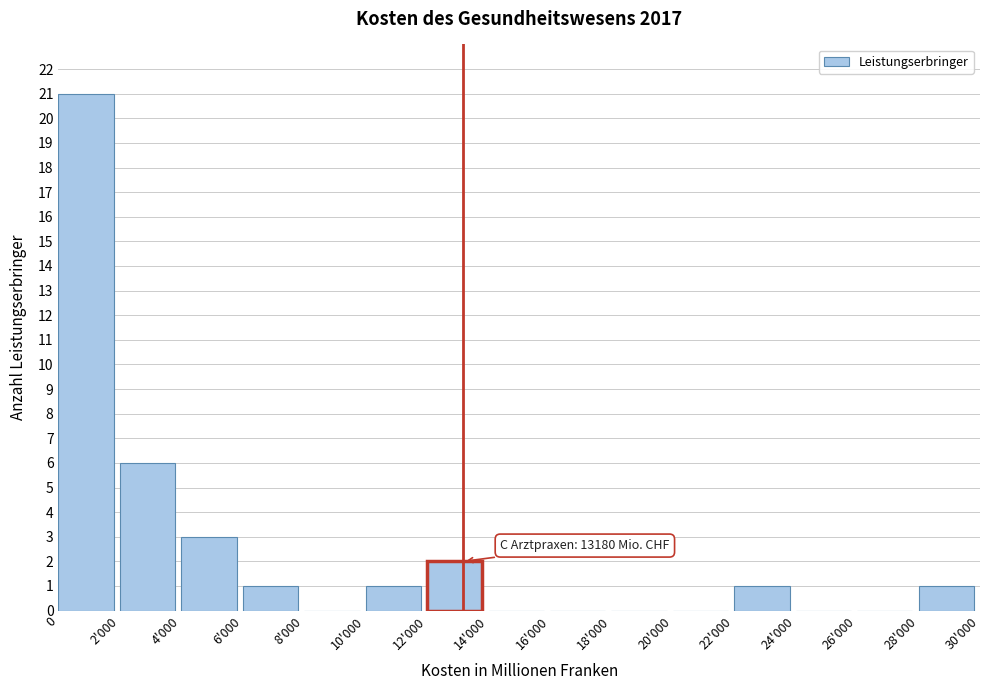

Reading right to left, transcribe all the data shown in this chart.

28'000=1	26'000=0	24'000=0	22'000=1	20'000=0	18'000=0	16'000=0	14'000=0	12'000=2	10'000=1	8'000=0	6'000=1	4'000=3	2'000=6	0=21